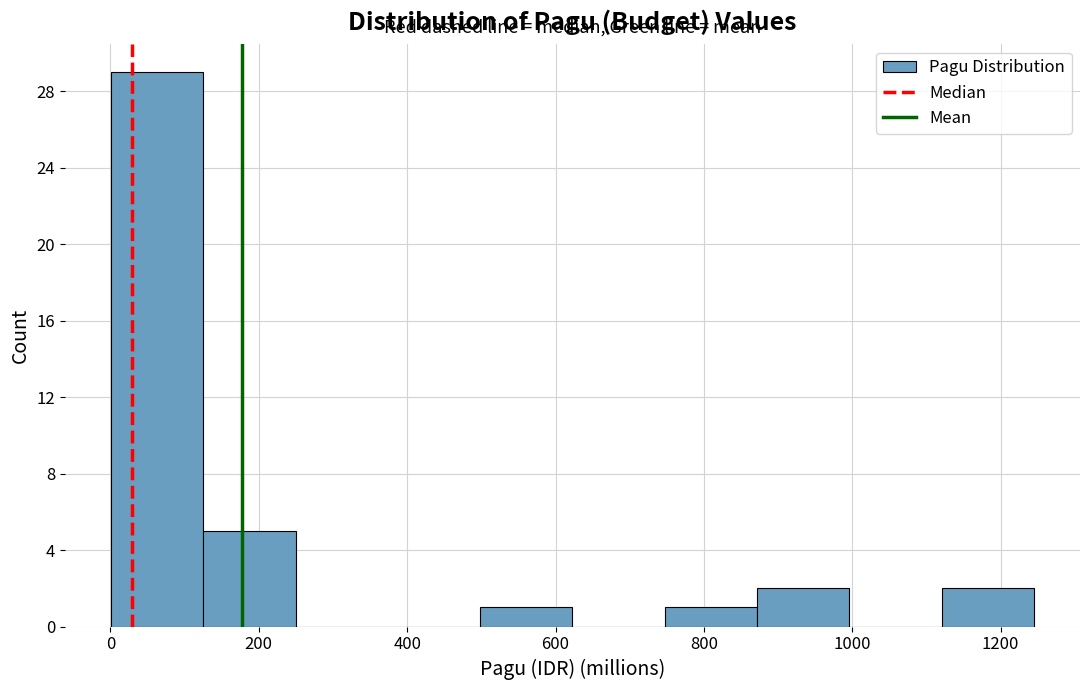

Reading left to right, list every bar in this chart as the range it spans on the x-axis followed by its height. Neither the bar edges nor the heights are printed on the chart, so give them approximately, as read against the axes.

0 to 120: 29
120 to 240: 5
240 to 380: 0
380 to 500: 0
500 to 620: 1
620 to 740: 0
740 to 880: 1
880 to 1000: 2
1000 to 1120: 0
1120 to 1240: 2